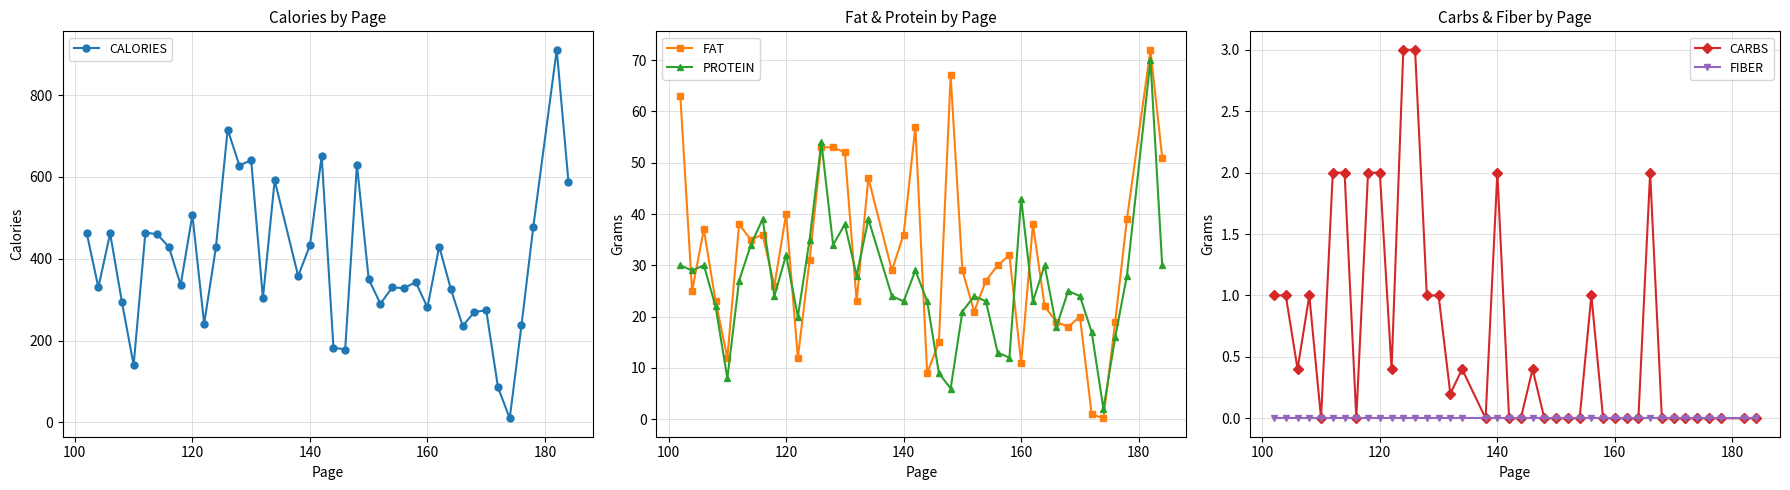

Does the chart have visible grid lines?

Yes